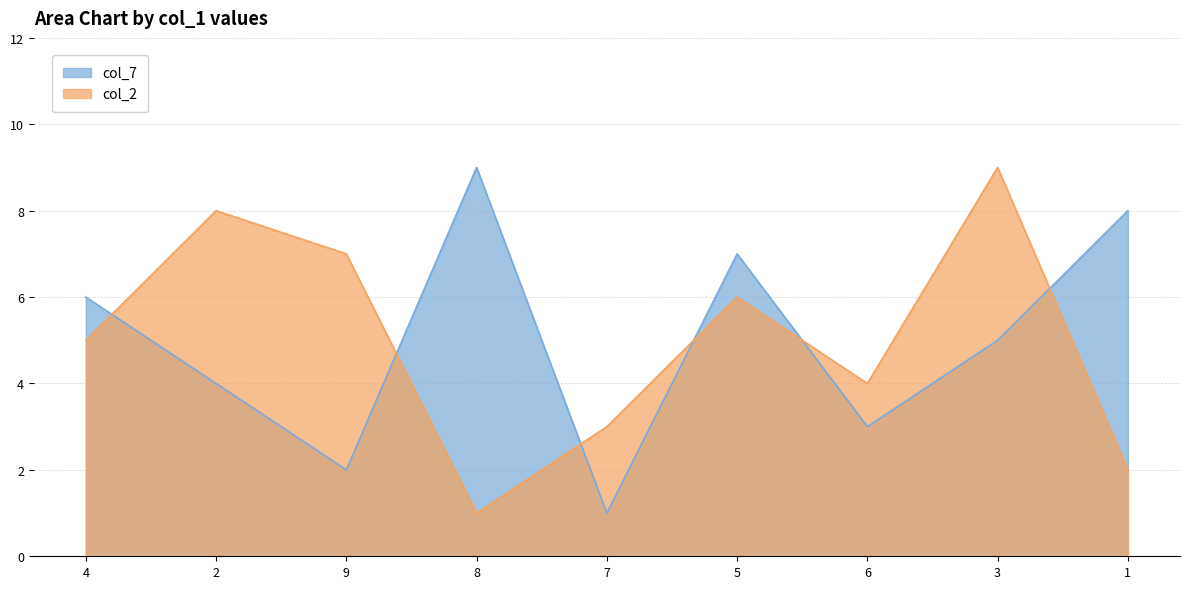

What is the difference between the second highest and minimum values in the col_7 series?

7